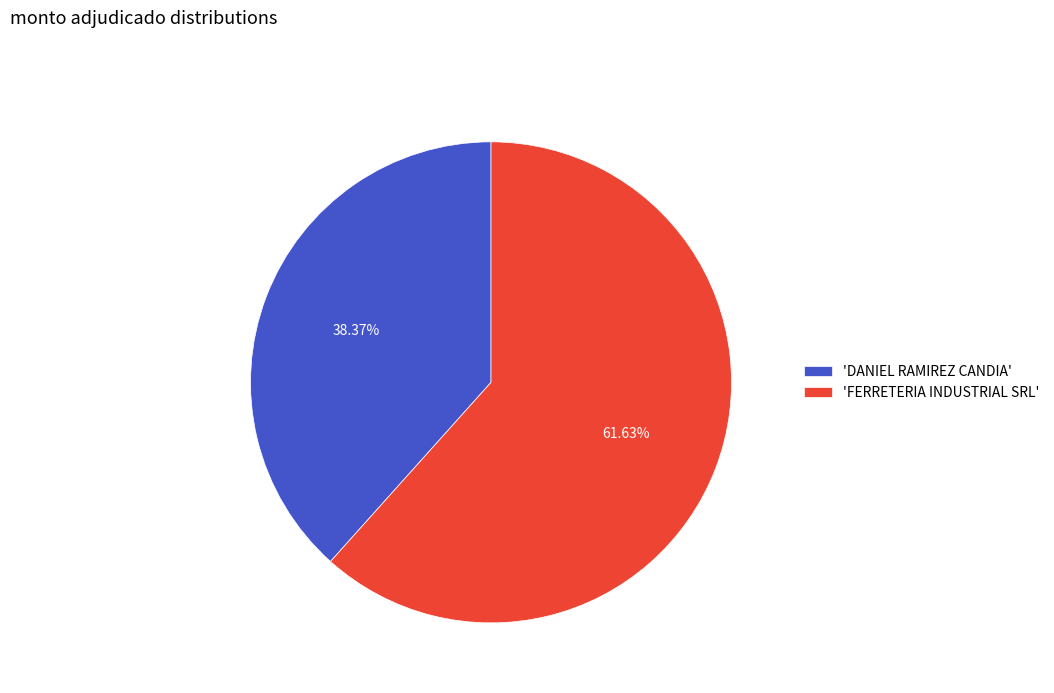

Is the sum of 'DANIEL RAMIREZ CANDIA' and 'FERRETERIA INDUSTRIAL SRL' greater than half?

Yes